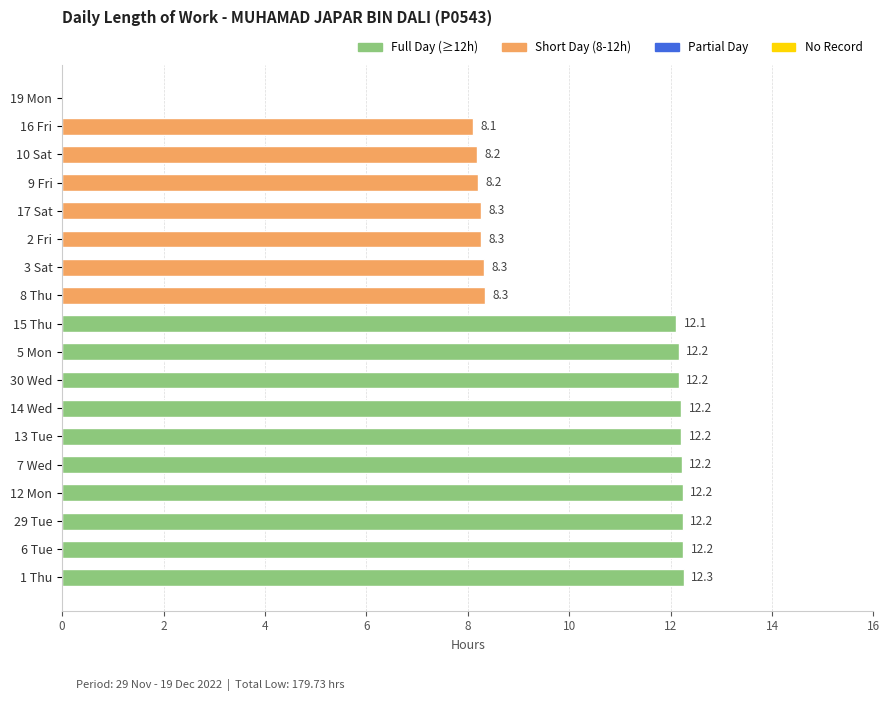

Does the chart contain stacked bars?

No